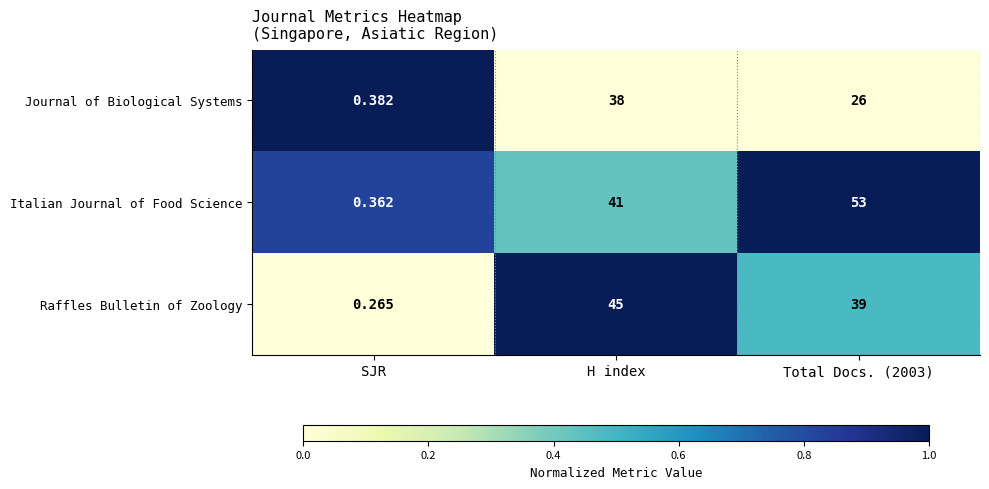

How many distinct data groups are displayed?

3